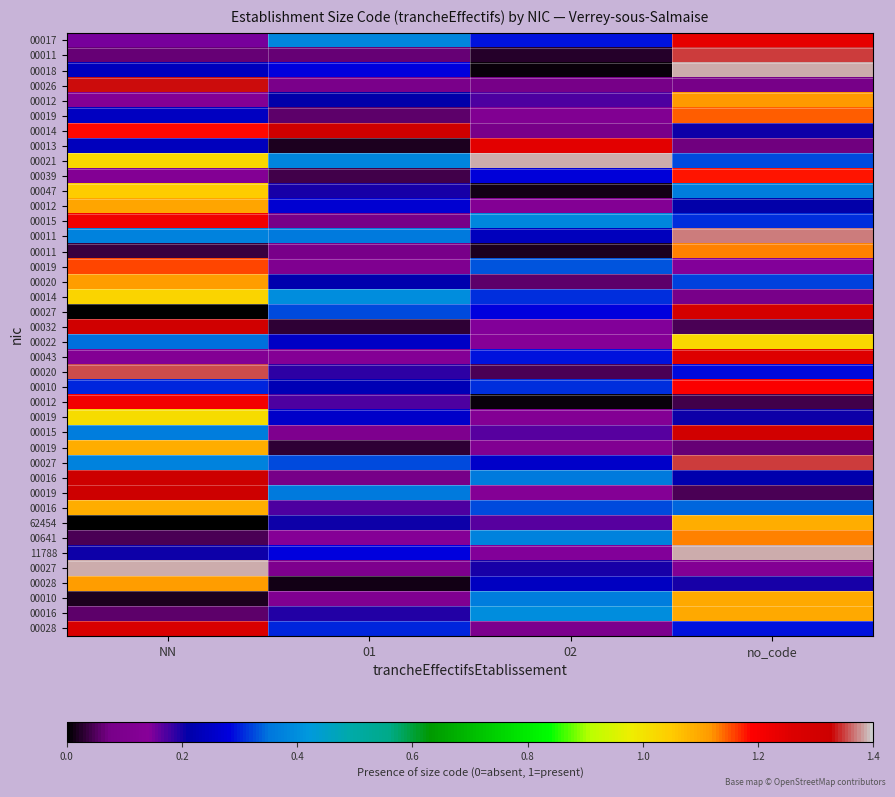

What is the total value across all series at 01?

8.5